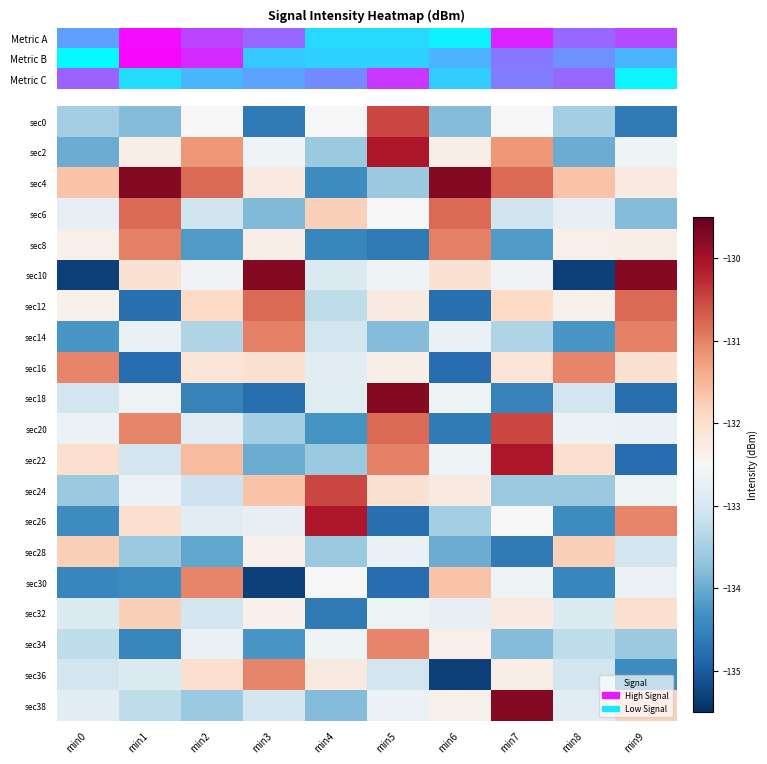

What is the total value across all series at min6?

-2656.0